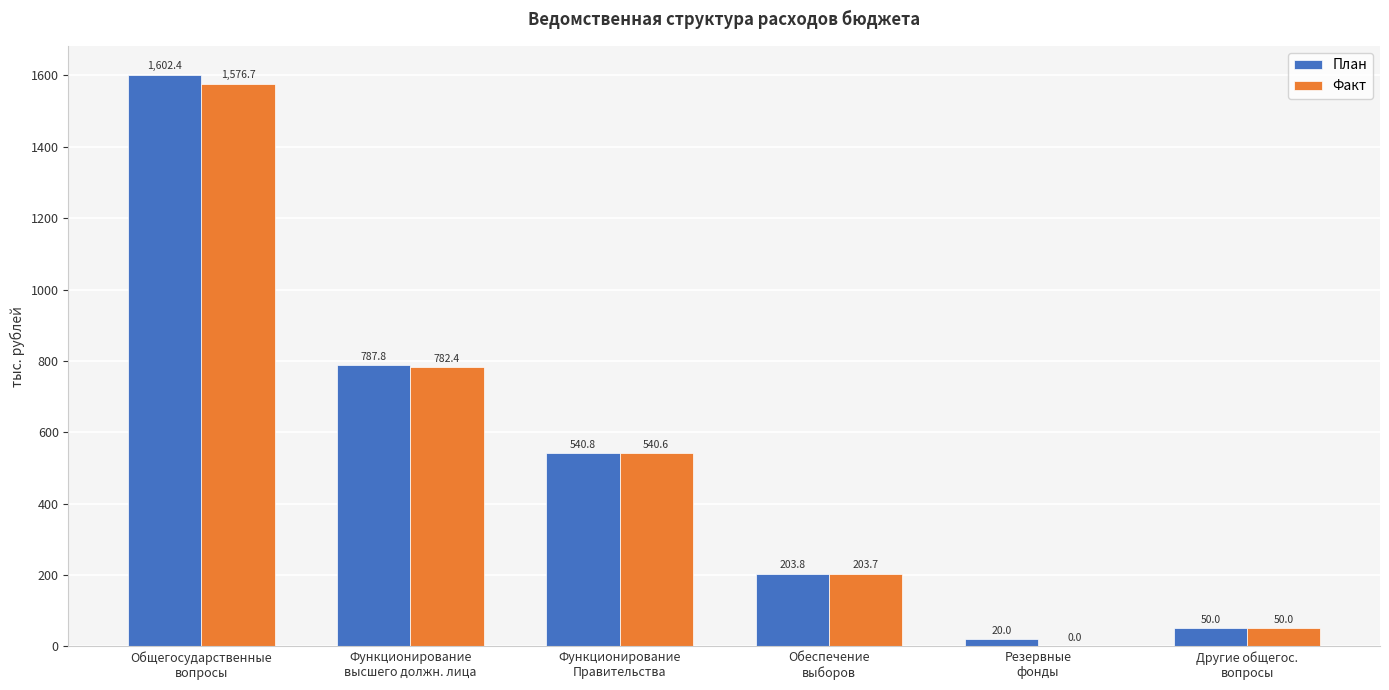

What is the total value across all series at Резервные
фонды?

20.0